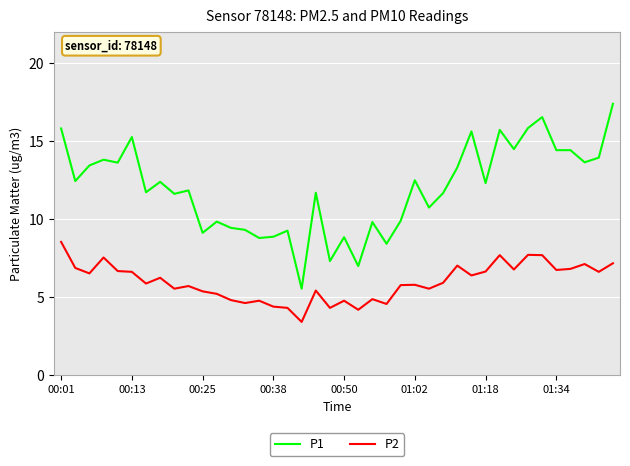

List the series in order of their peak value, highest first.

P1, P2